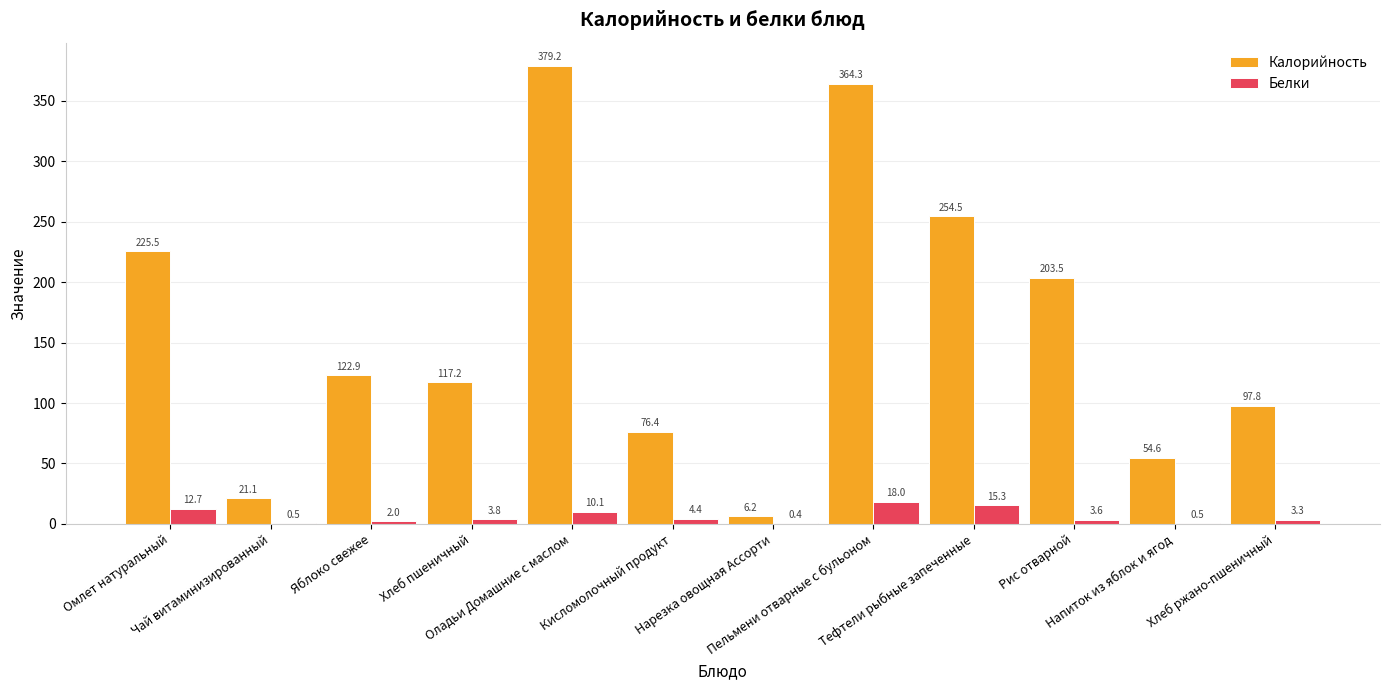

How many values in the Калорийность series exceed 122?

6